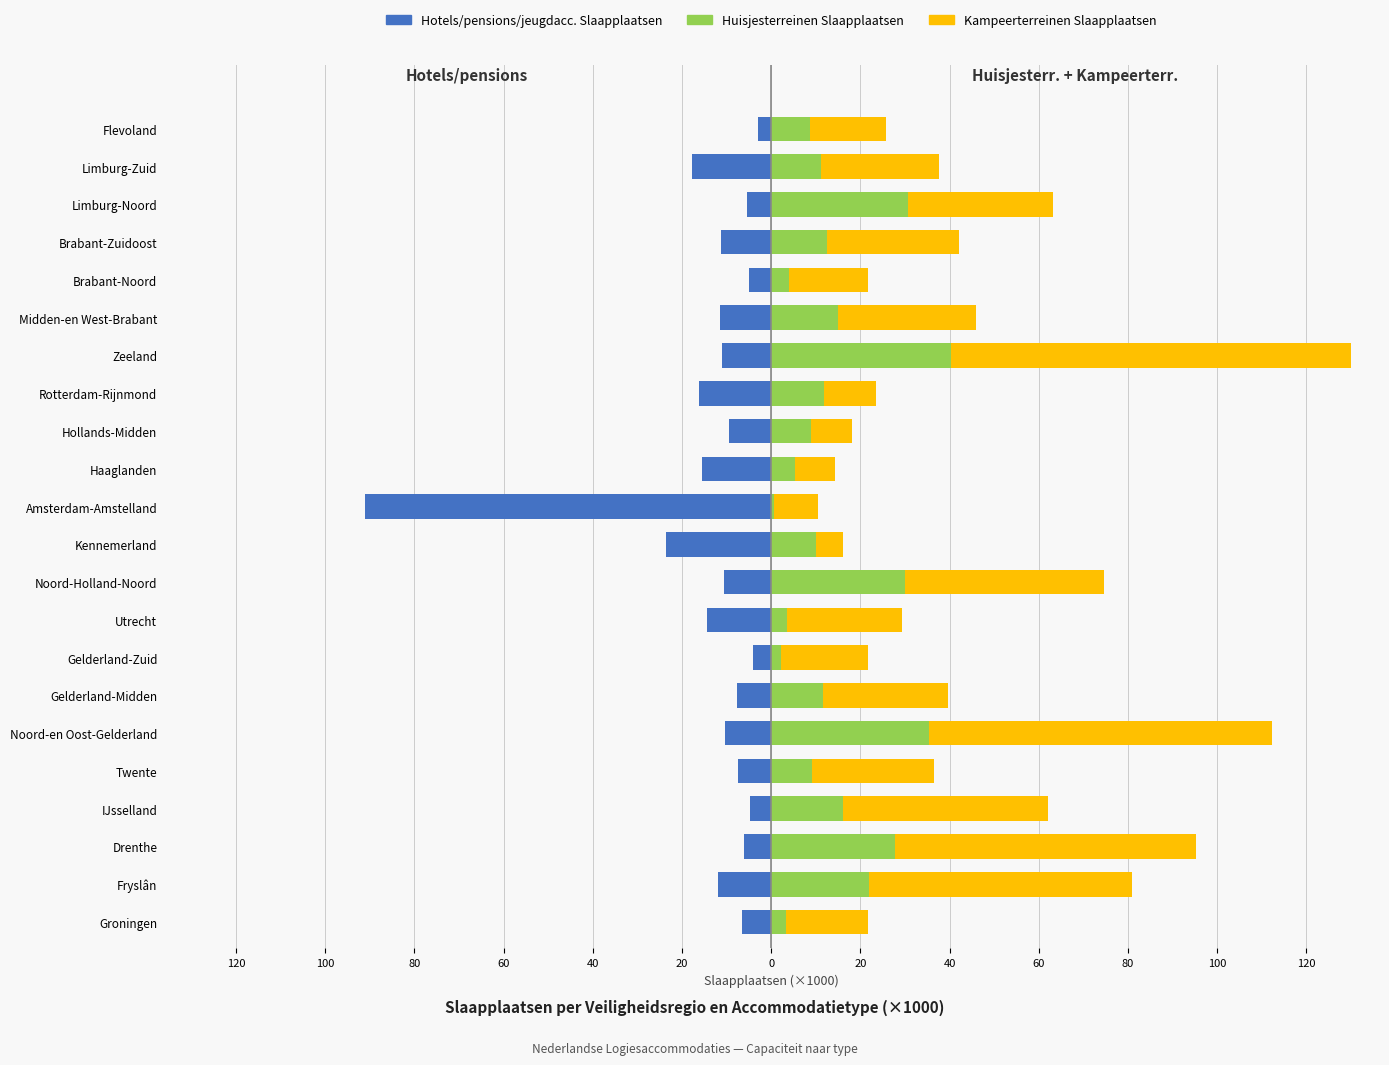

How many distinct data groups are displayed?

3